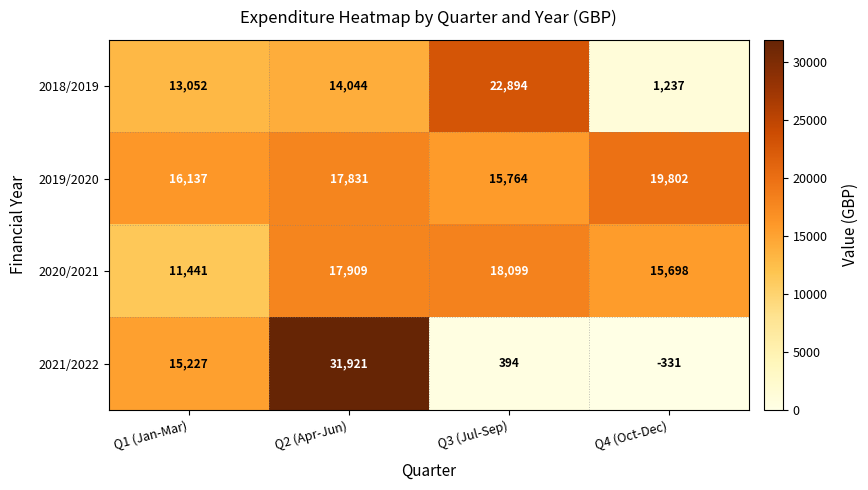

What is the difference between the maximum and second lowest values in the 2021/2022 series?

31527